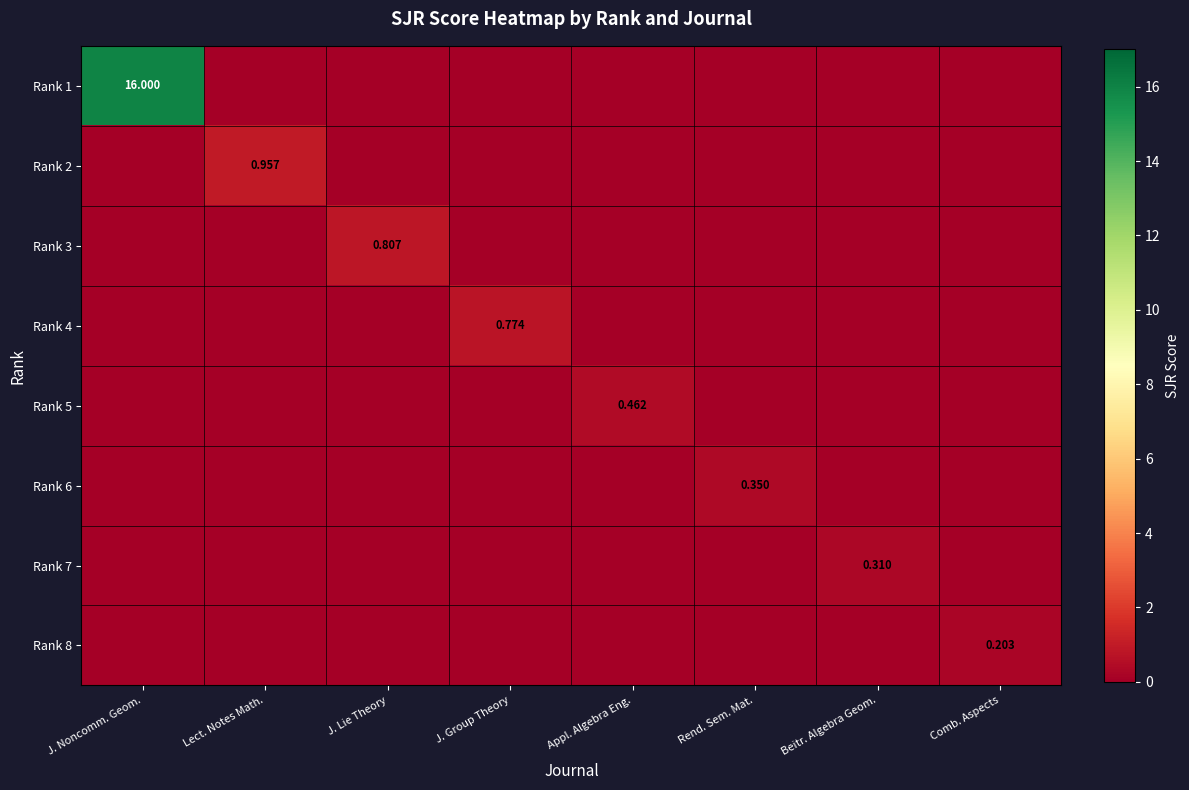

What is the difference between the maximum and minimum values in the Rank 2 series?

1.0